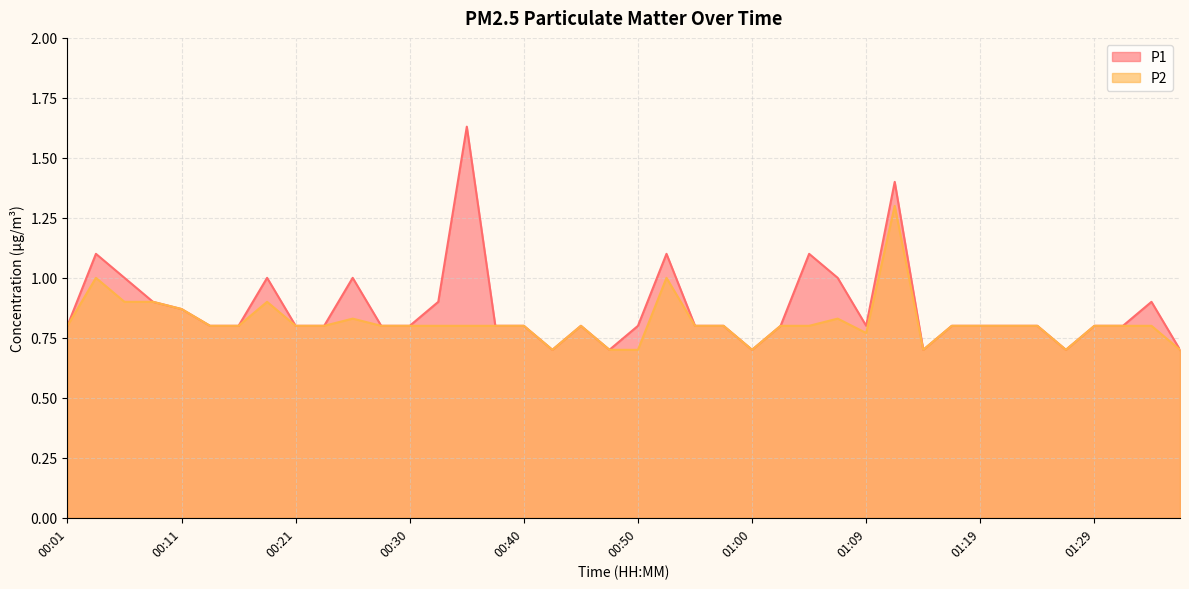

What is the average value of the P1 series?

0.9